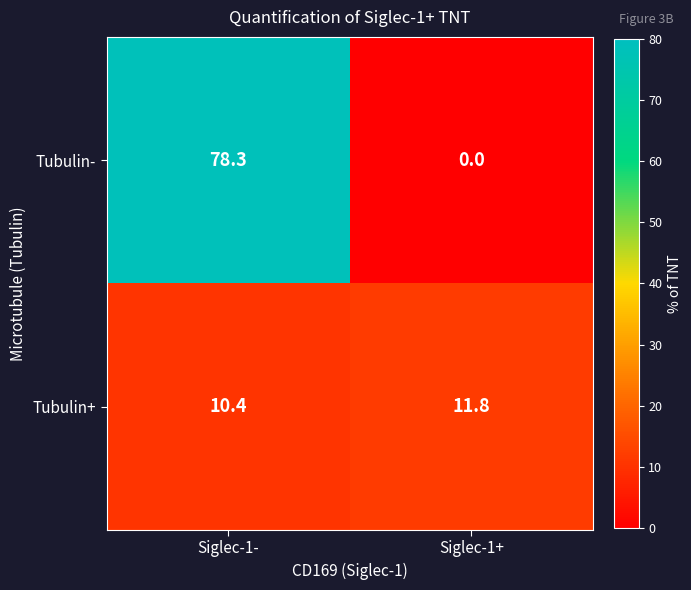

Which series has the largest range (max minus min)?

Tubulin-